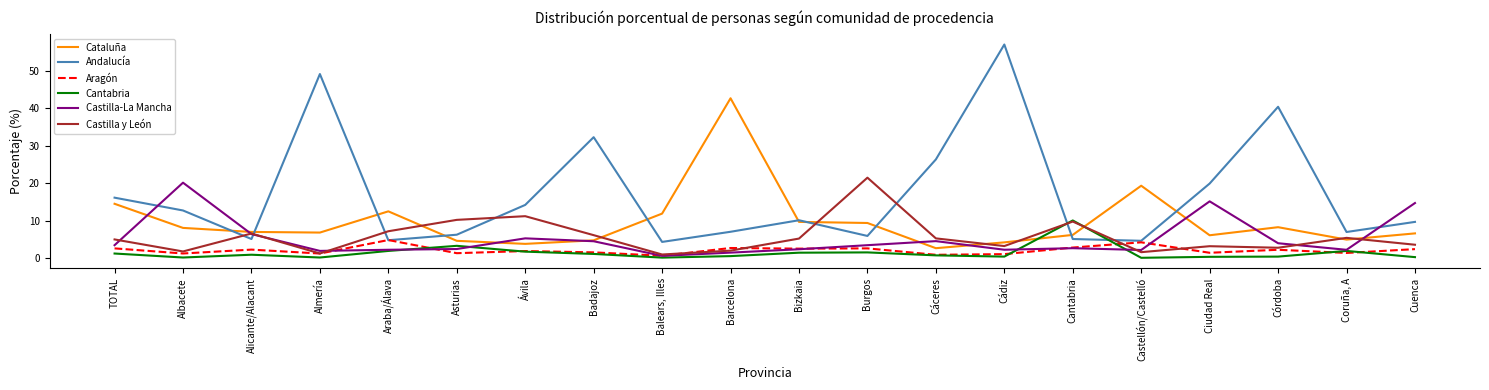

At which label is Cataluña closest to 22?

Castellón/Castelló